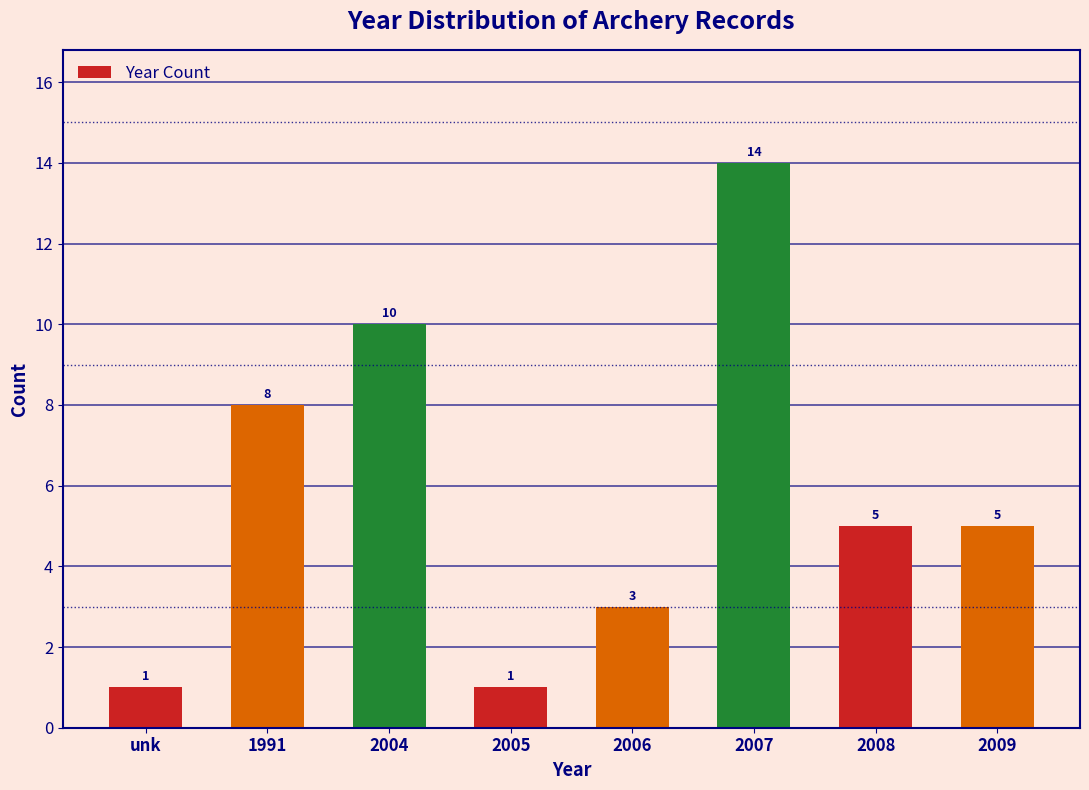

Reading left to right, extract all data points from this chart.

1	8	10	1	3	14	5	5